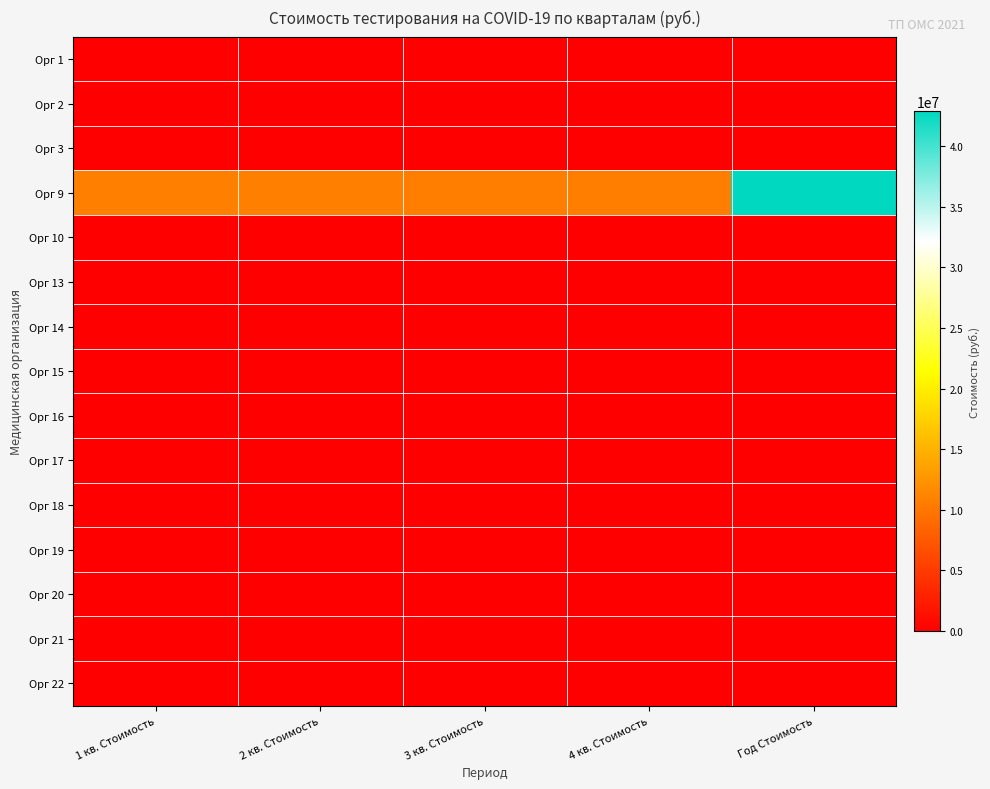

Reading right to left, list all the values displayed in this chart.

Орг 1: Год Стоимость=0	4 кв. Стоимость=0	3 кв. Стоимость=0	2 кв. Стоимость=0	1 кв. Стоимость=0
Орг 2: Год Стоимость=0	4 кв. Стоимость=0	3 кв. Стоимость=0	2 кв. Стоимость=0	1 кв. Стоимость=0
Орг 3: Год Стоимость=0	4 кв. Стоимость=0	3 кв. Стоимость=0	2 кв. Стоимость=0	1 кв. Стоимость=0
Орг 9: Год Стоимость=42871440	4 кв. Стоимость=10717568	3 кв. Стоимость=10717568	2 кв. Стоимость=10718152	1 кв. Стоимость=10718152
Орг 10: Год Стоимость=0	4 кв. Стоимость=0	3 кв. Стоимость=0	2 кв. Стоимость=0	1 кв. Стоимость=0
Орг 13: Год Стоимость=0	4 кв. Стоимость=0	3 кв. Стоимость=0	2 кв. Стоимость=0	1 кв. Стоимость=0
Орг 14: Год Стоимость=0	4 кв. Стоимость=0	3 кв. Стоимость=0	2 кв. Стоимость=0	1 кв. Стоимость=0
Орг 15: Год Стоимость=0	4 кв. Стоимость=0	3 кв. Стоимость=0	2 кв. Стоимость=0	1 кв. Стоимость=0
Орг 16: Год Стоимость=0	4 кв. Стоимость=0	3 кв. Стоимость=0	2 кв. Стоимость=0	1 кв. Стоимость=0
Орг 17: Год Стоимость=0	4 кв. Стоимость=0	3 кв. Стоимость=0	2 кв. Стоимость=0	1 кв. Стоимость=0
Орг 18: Год Стоимость=0	4 кв. Стоимость=0	3 кв. Стоимость=0	2 кв. Стоимость=0	1 кв. Стоимость=0
Орг 19: Год Стоимость=0	4 кв. Стоимость=0	3 кв. Стоимость=0	2 кв. Стоимость=0	1 кв. Стоимость=0
Орг 20: Год Стоимость=0	4 кв. Стоимость=0	3 кв. Стоимость=0	2 кв. Стоимость=0	1 кв. Стоимость=0
Орг 21: Год Стоимость=0	4 кв. Стоимость=0	3 кв. Стоимость=0	2 кв. Стоимость=0	1 кв. Стоимость=0
Орг 22: Год Стоимость=0	4 кв. Стоимость=0	3 кв. Стоимость=0	2 кв. Стоимость=0	1 кв. Стоимость=0